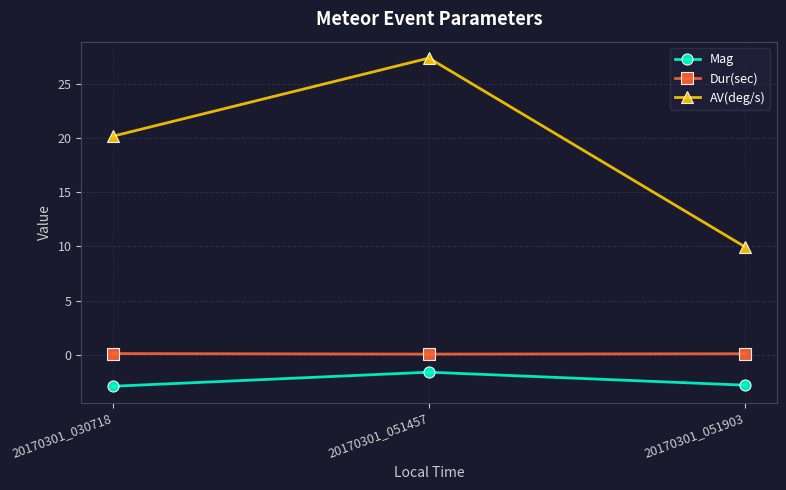

What is the value of the Mag point at the 3rd from the left?

-2.8